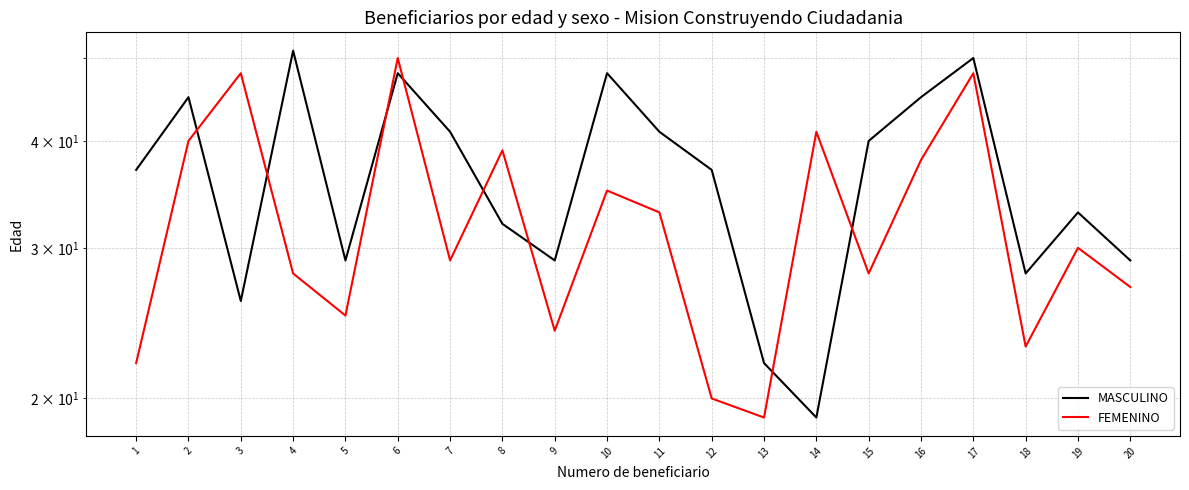

At which category does the chart reach its minimum across all series?

14